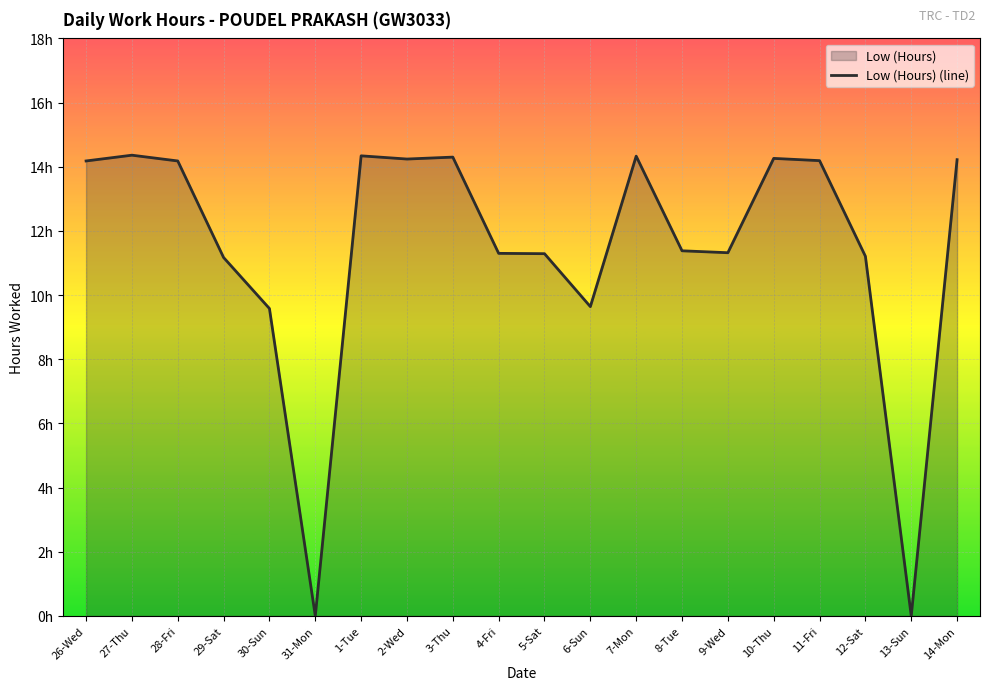

What is the change in value from 1-Tue to 11-Fri?

-0.2